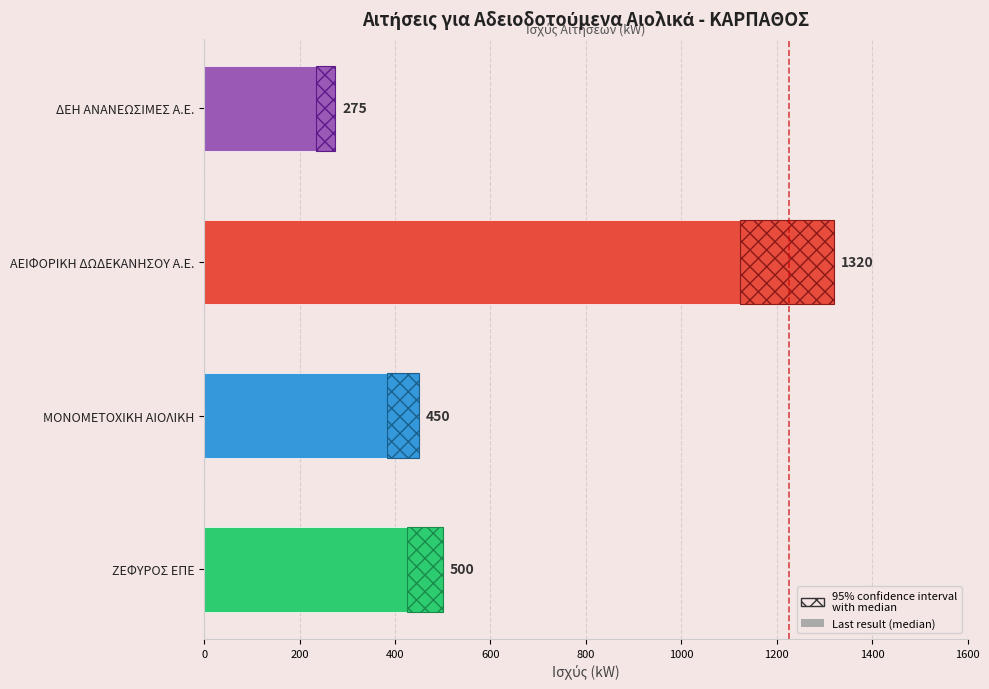

The value at 0 is 500. True or false?

True